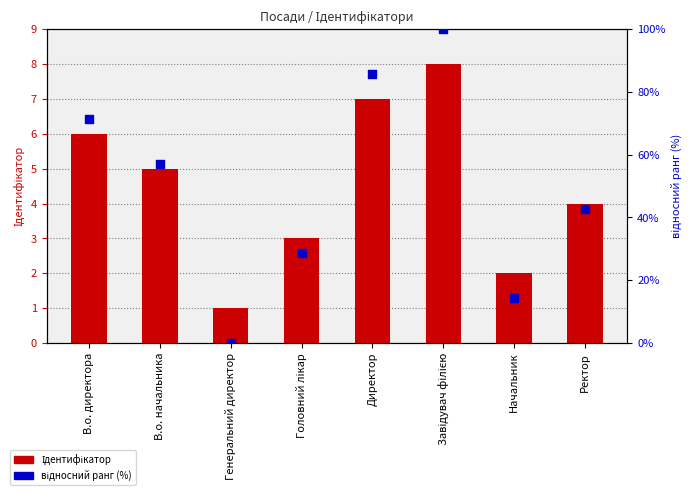

What are all the series names shown in the legend?

Ідентифікатор, відносний ранг (%)